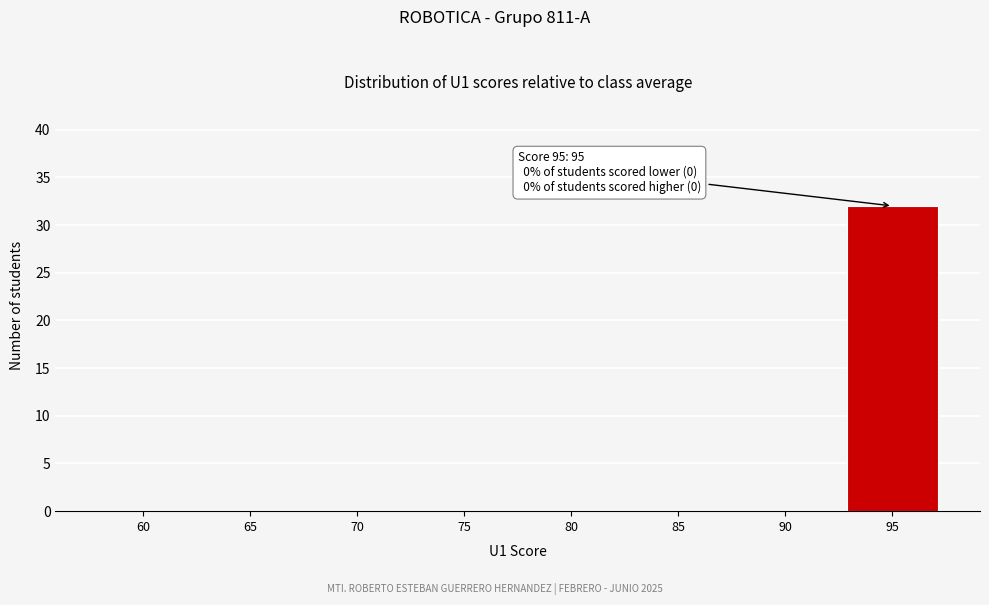

Reading right to left, extract all data points from this chart.

95=32	90=0	85=0	80=0	75=0	70=0	65=0	60=0